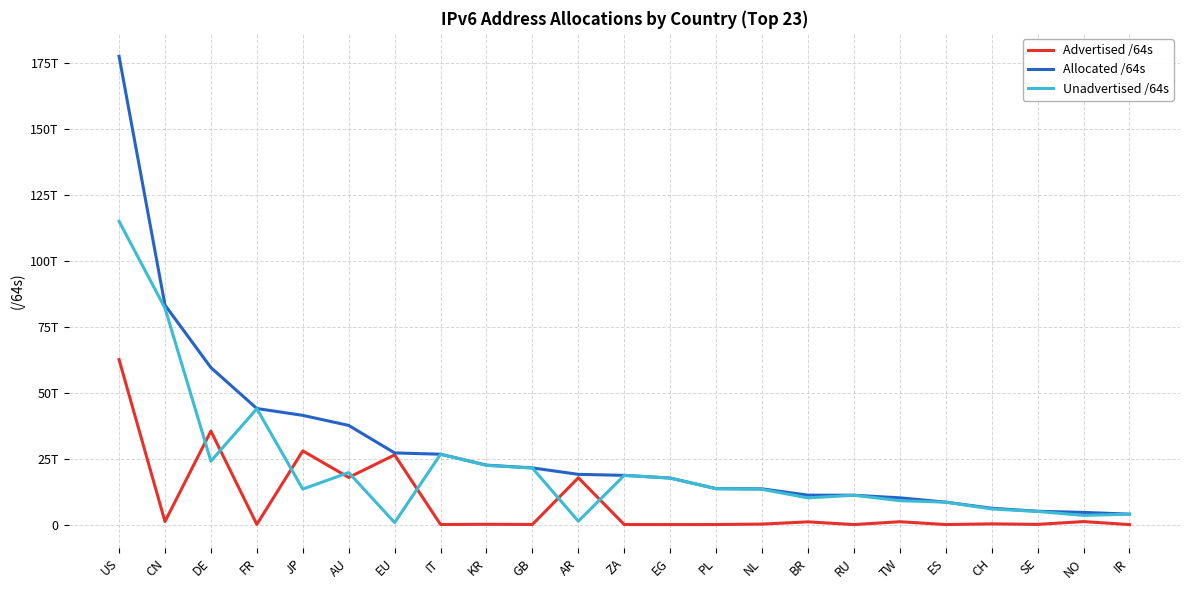

At which label does Unadvertised /64s reach its minimum?

EU